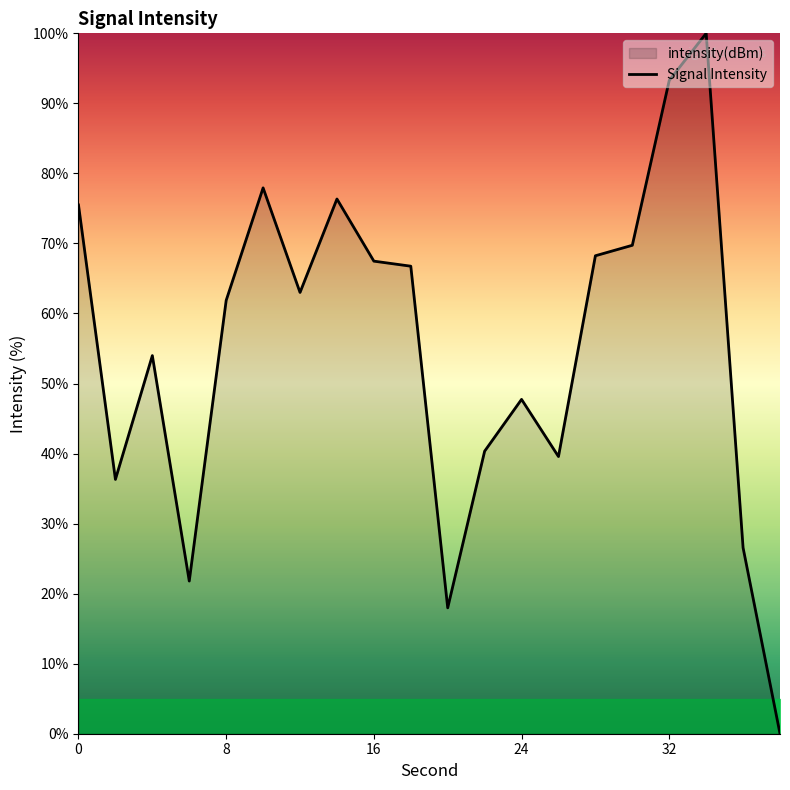

List the labels in order of value, smallest first.

38, 20, 6, 36, 2, 26, 22, 24, 4, 8, 12, 18, 16, 28, 30, 0, 14, 10, 32, 34